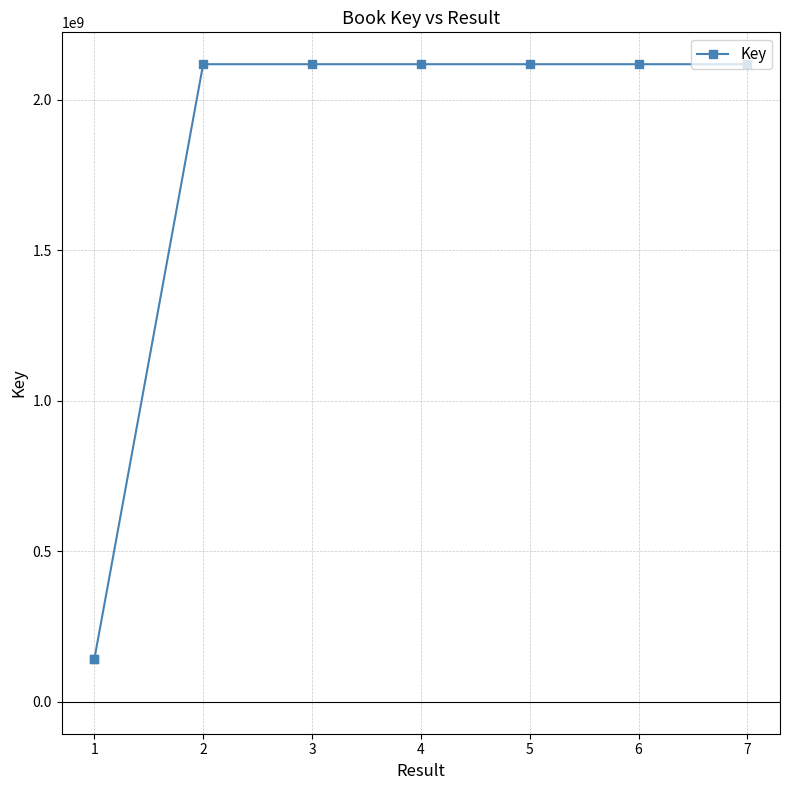

At which label does the data first exceed 2117853959?

4